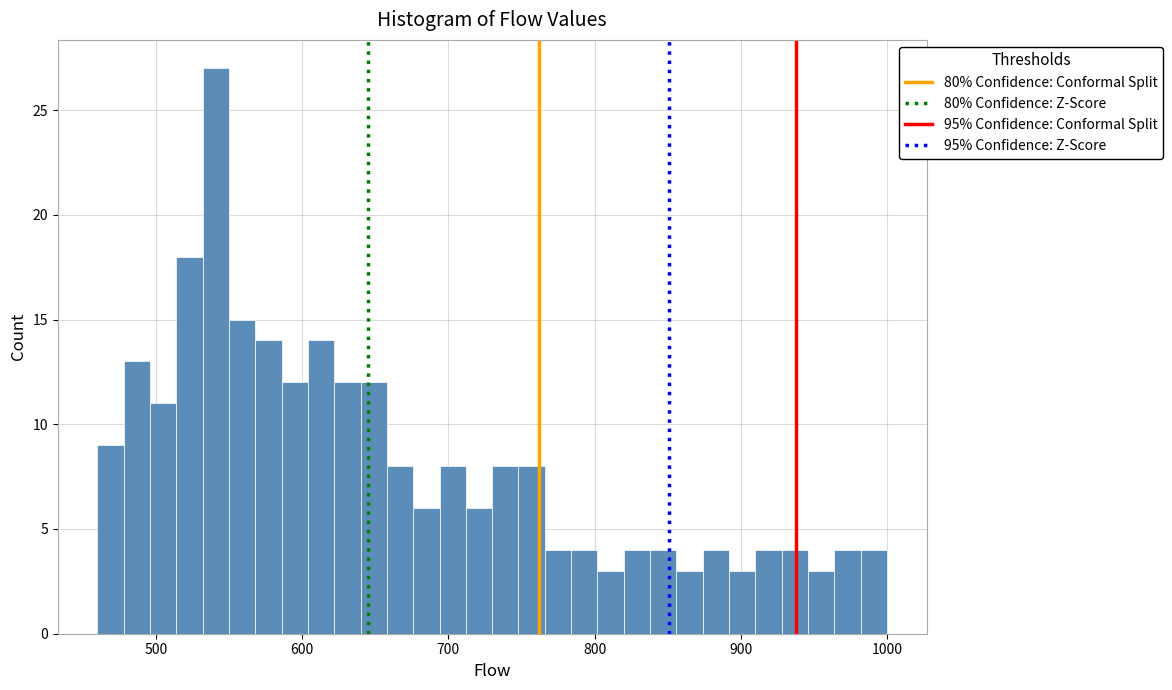

Read against the x-axis, roughly where is the centre of the tallest bar?

540